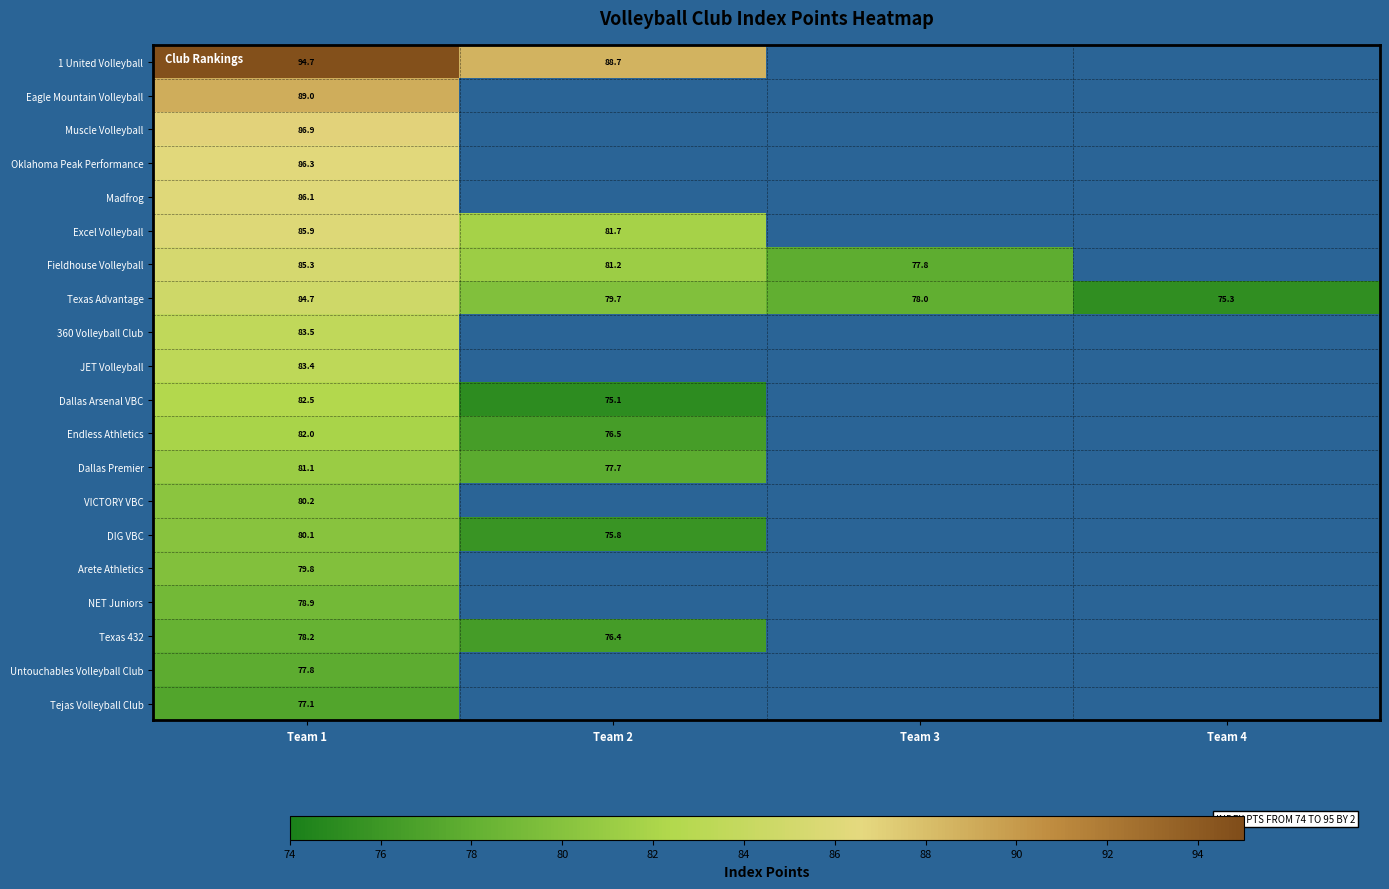

Is the value of Dallas Premier at Team 2 greater than the value of NET Juniors at Team 1?

No